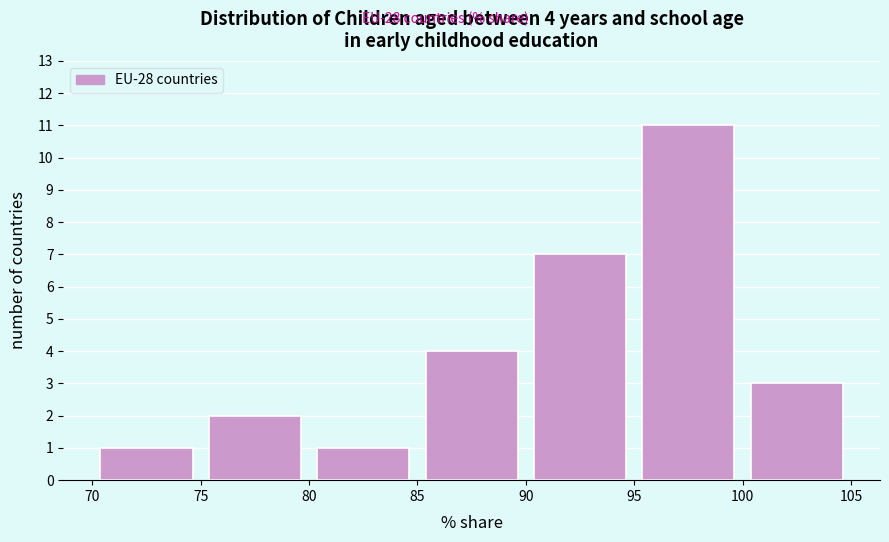

Over which range of the x-axis is the bar tallest?

95 to 100